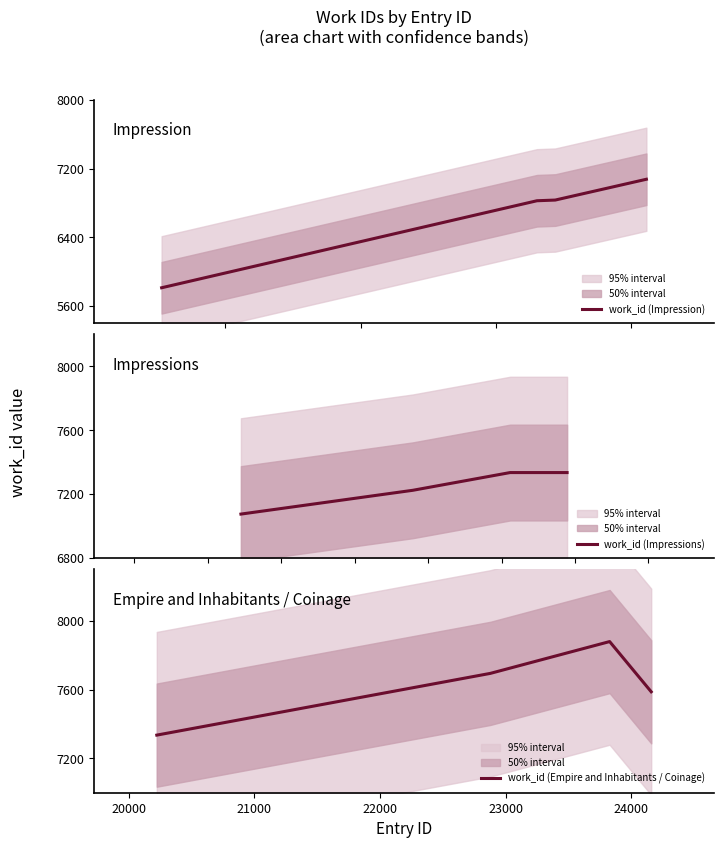

What is the highest value of the work_id (Impressions) series?

7335